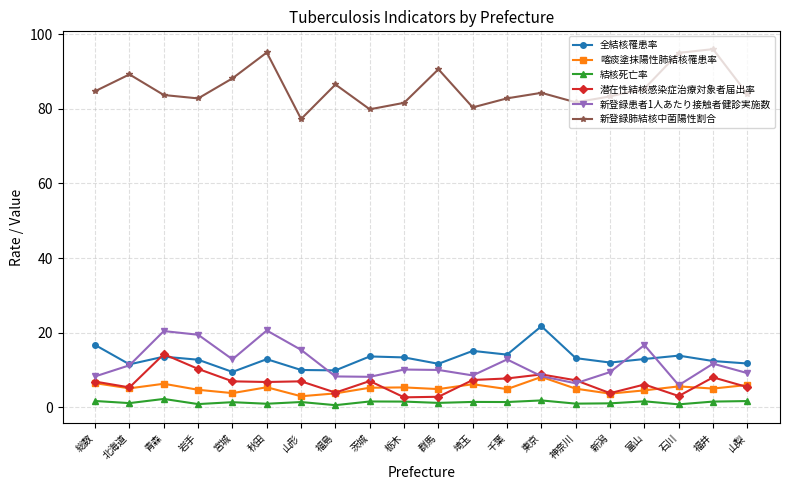

How many lines are shown in the chart?

6